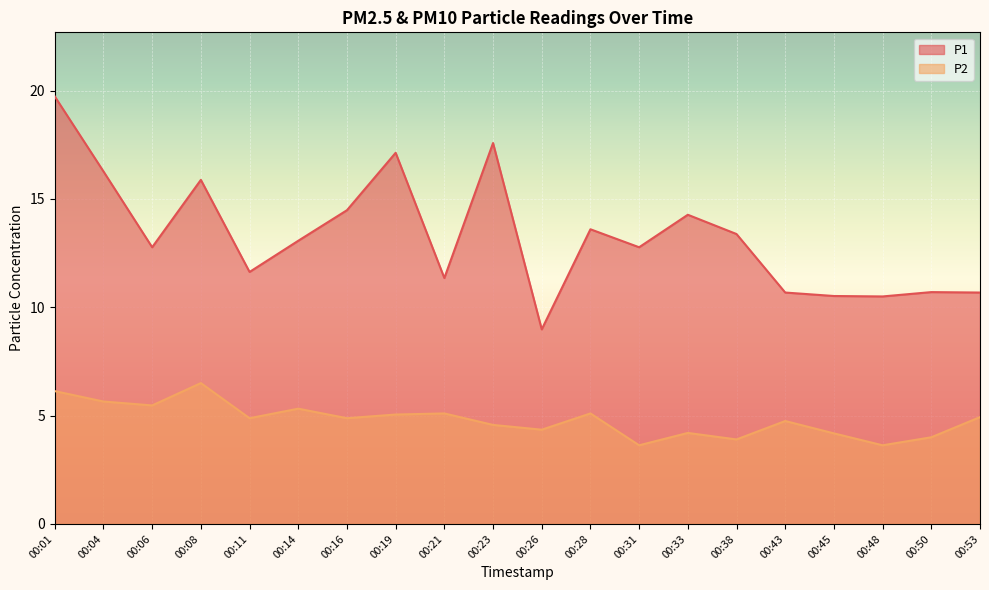

At which label does P1 first exceed 13?

00:01